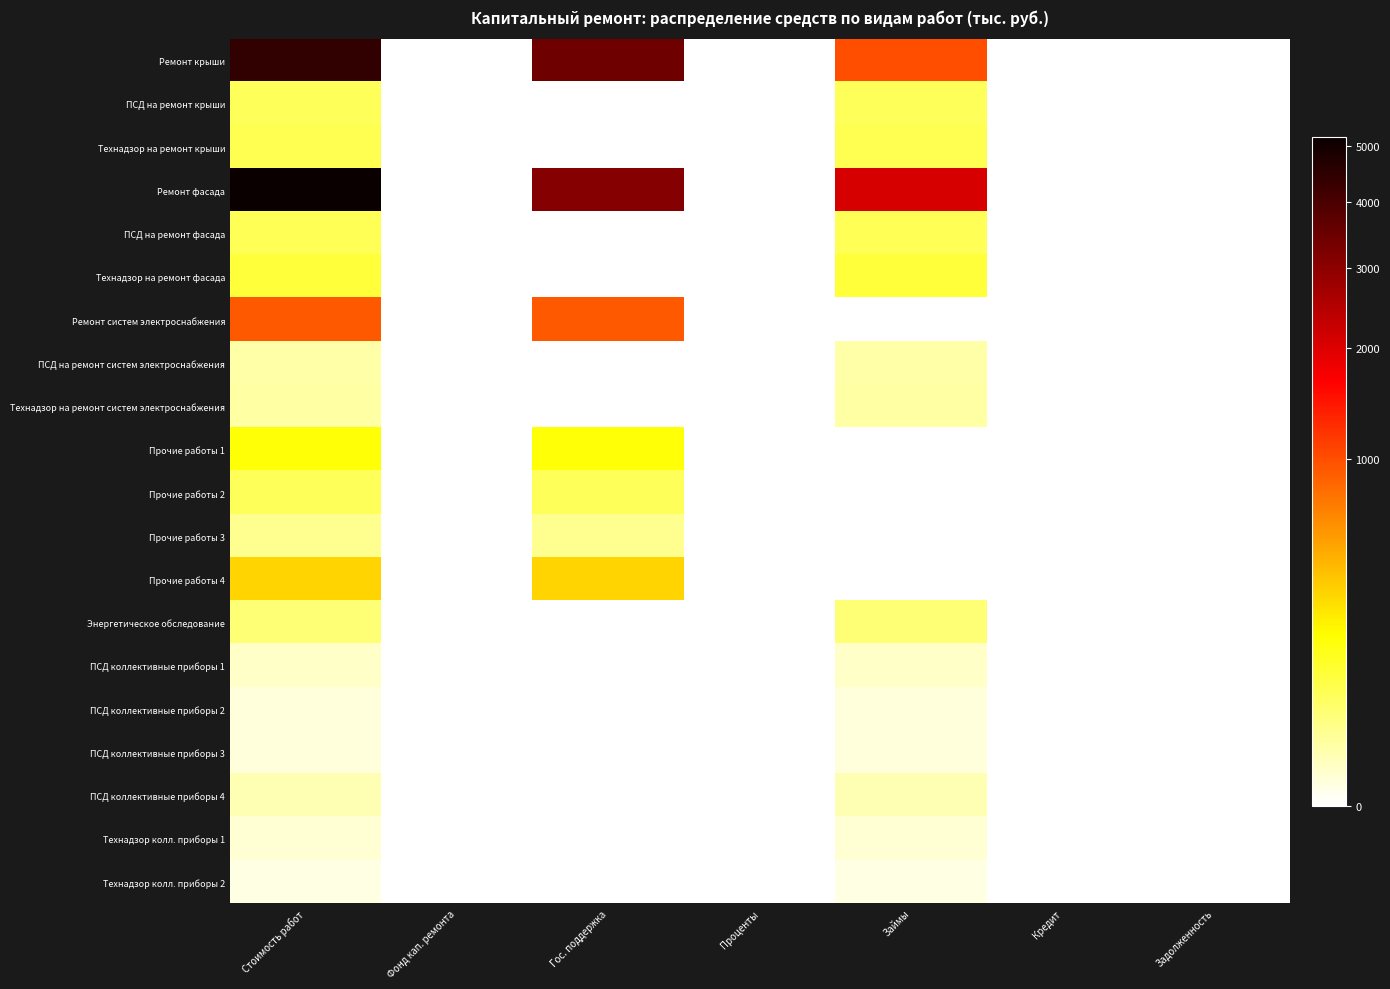

Reading right to left, transcribe all the data shown in this chart.

Ремонт крыши: Задолженность=0.0	Кредит=0.0	Займы=990.0	Проценты=0.0	Гос. поддержка=3457.6	Фонд кап. ремонта=0.0	Стоимость работ=4447.6
ПСД на ремонт крыши: Задолженность=0.0	Кредит=0.0	Займы=57.8	Проценты=0.0	Гос. поддержка=0.0	Фонд кап. ремонта=0.0	Стоимость работ=57.8
Технадзор на ремонт крыши: Задолженность=0.0	Кредит=0.0	Займы=64.2	Проценты=0.0	Гос. поддержка=0.0	Фонд кап. ремонта=0.0	Стоимость работ=64.2
Ремонт фасада: Задолженность=0.0	Кредит=0.0	Займы=2068.4	Проценты=0.0	Гос. поддержка=3111.6	Фонд кап. ремонта=0.0	Стоимость работ=5180.0
ПСД на ремонт фасада: Задолженность=0.0	Кредит=0.0	Займы=63.2	Проценты=0.0	Гос. поддержка=0.0	Фонд кап. ремонта=0.0	Стоимость работ=63.2
Технадзор на ремонт фасада: Задолженность=0.0	Кредит=0.0	Займы=88.5	Проценты=0.0	Гос. поддержка=0.0	Фонд кап. ремонта=0.0	Стоимость работ=88.5
Ремонт систем электроснабжения: Задолженность=0.0	Кредит=0.0	Займы=0.0	Проценты=0.0	Гос. поддержка=920.6	Фонд кап. ремонта=0.0	Стоимость работ=920.6
ПСД на ремонт систем электроснабжения: Задолженность=0.0	Кредит=0.0	Займы=12.0	Проценты=0.0	Гос. поддержка=0.0	Фонд кап. ремонта=0.0	Стоимость работ=12.0
Технадзор на ремонт систем электроснабжения: Задолженность=0.0	Кредит=0.0	Займы=13.9	Проценты=0.0	Гос. поддержка=0.0	Фонд кап. ремонта=0.0	Стоимость работ=13.9
Прочие работы 1: Задолженность=0.0	Кредит=0.0	Займы=0.0	Проценты=0.0	Гос. поддержка=160.6	Фонд кап. ремонта=0.0	Стоимость работ=160.6
Прочие работы 2: Задолженность=0.0	Кредит=0.0	Займы=0.0	Проценты=0.0	Гос. поддержка=58.3	Фонд кап. ремонта=0.0	Стоимость работ=58.3
Прочие работы 3: Задолженность=0.0	Кредит=0.0	Займы=0.0	Проценты=0.0	Гос. поддержка=20.5	Фонд кап. ремонта=0.0	Стоимость работ=20.5
Прочие работы 4: Задолженность=0.0	Кредит=0.0	Займы=0.0	Проценты=0.0	Гос. поддержка=293.2	Фонд кап. ремонта=0.0	Стоимость работ=293.2
Энергетическое обследование: Задолженность=0.0	Кредит=0.0	Займы=37.8	Проценты=0.0	Гос. поддержка=0.0	Фонд кап. ремонта=0.0	Стоимость работ=37.8
ПСД коллективные приборы 1: Задолженность=0.0	Кредит=0.0	Займы=4.0	Проценты=0.0	Гос. поддержка=0.0	Фонд кап. ремонта=0.0	Стоимость работ=4.0
ПСД коллективные приборы 2: Задолженность=0.0	Кредит=0.0	Займы=1.4	Проценты=0.0	Гос. поддержка=0.0	Фонд кап. ремонта=0.0	Стоимость работ=1.4
ПСД коллективные приборы 3: Задолженность=0.0	Кредит=0.0	Займы=1.3	Проценты=0.0	Гос. поддержка=0.0	Фонд кап. ремонта=0.0	Стоимость работ=1.3
ПСД коллективные приборы 4: Задолженность=0.0	Кредит=0.0	Займы=8.6	Проценты=0.0	Гос. поддержка=0.0	Фонд кап. ремонта=0.0	Стоимость работ=8.6
Технадзор колл. приборы 1: Задолженность=0.0	Кредит=0.0	Займы=2.2	Проценты=0.0	Гос. поддержка=0.0	Фонд кап. ремонта=0.0	Стоимость работ=2.2
Технадзор колл. приборы 2: Задолженность=0.0	Кредит=0.0	Займы=0.8	Проценты=0.0	Гос. поддержка=0.0	Фонд кап. ремонта=0.0	Стоимость работ=0.8